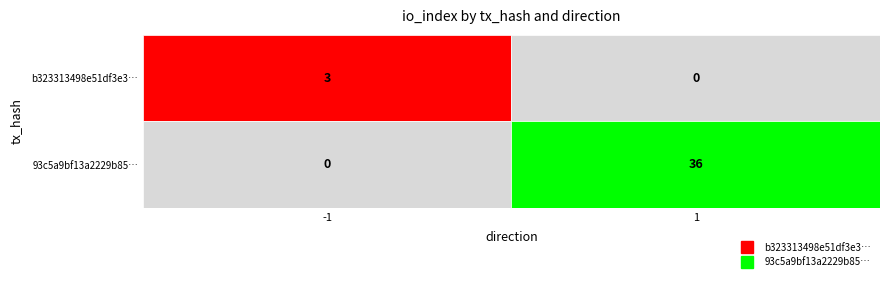

Rank the series by their maximum value, from highest to lowest.

93c5a9bf13a2229b85631f984530d2636d615b8, b323313498e51df3e377f4e83a23ac5e3ce6453